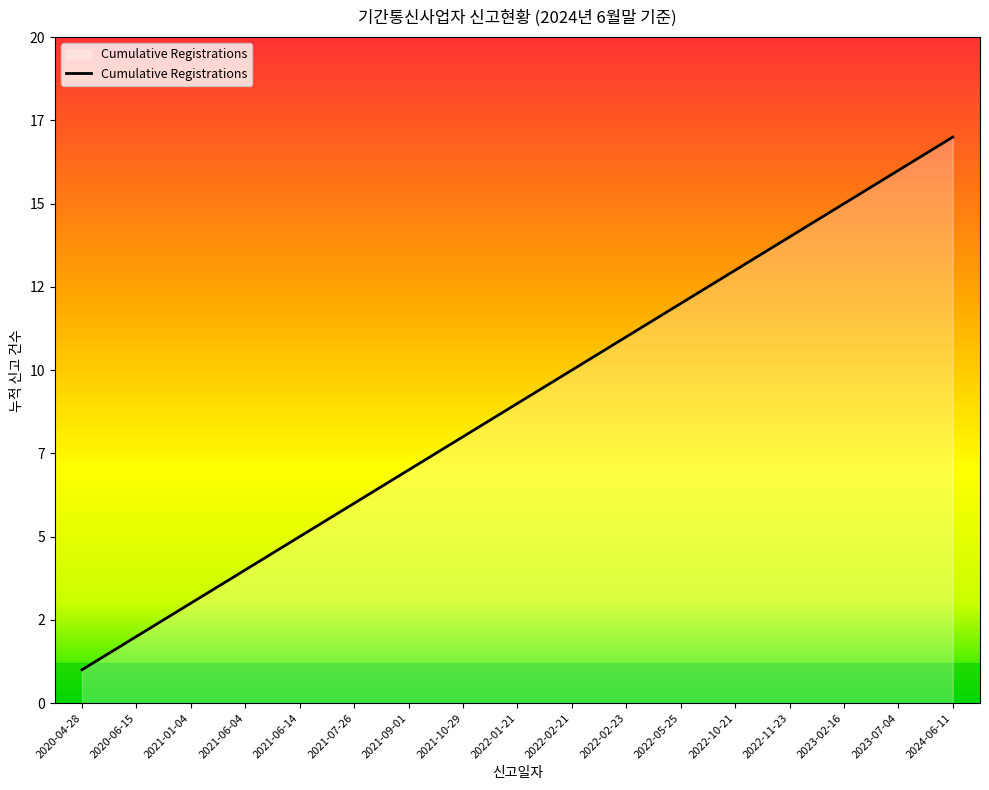

Is this an area chart (filled region under the line)?

Yes